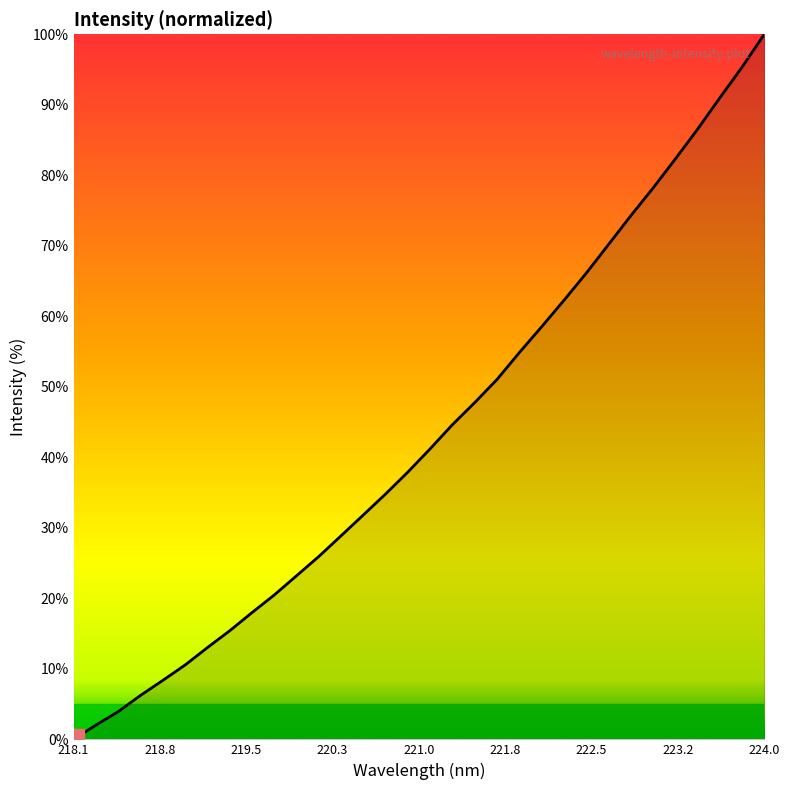

What is the maximum value shown in the chart?

100.0